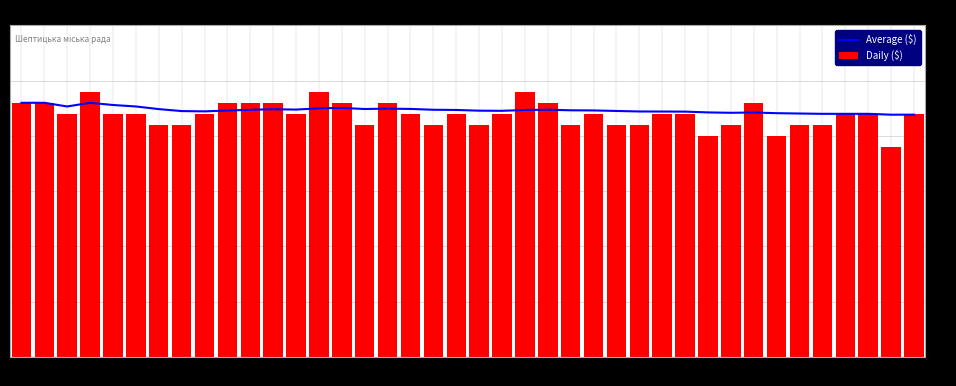

What is the value of the Daily ($) bar at the 16th from the left?

21